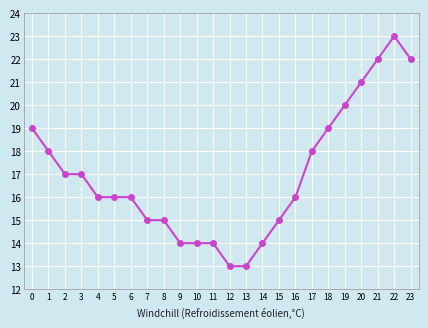

What is the difference between the maximum and minimum values?

10